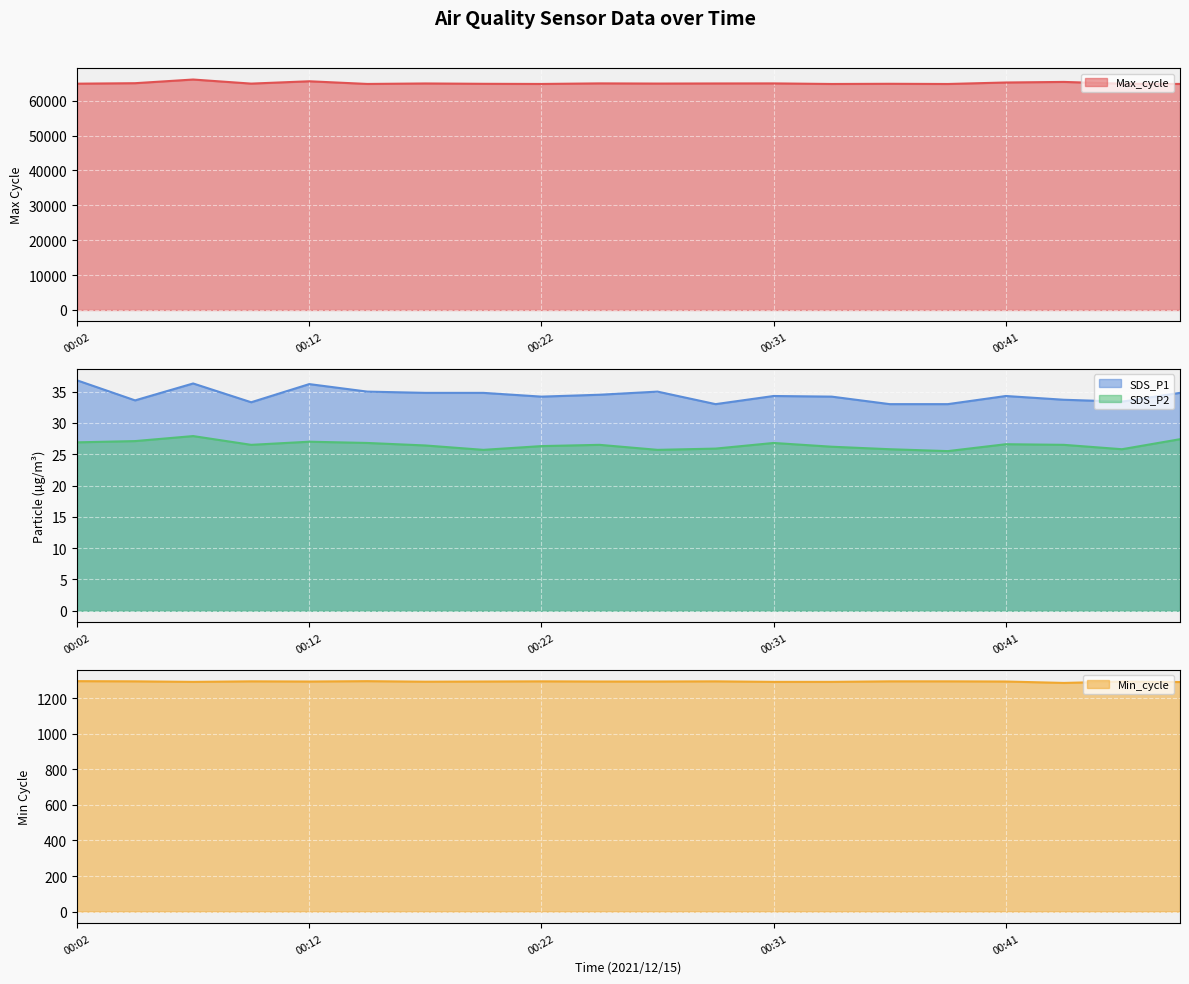

True or false: SDS_P2 and Min_cycle intersect in this chart.

False